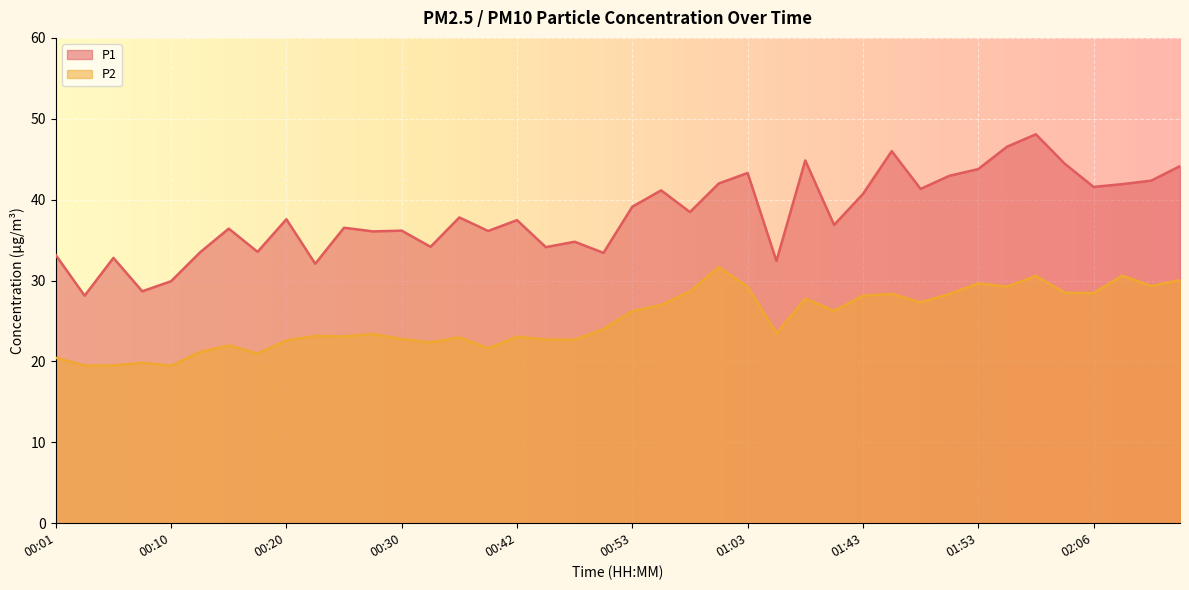

True or false: P2 and P1 intersect in this chart.

False